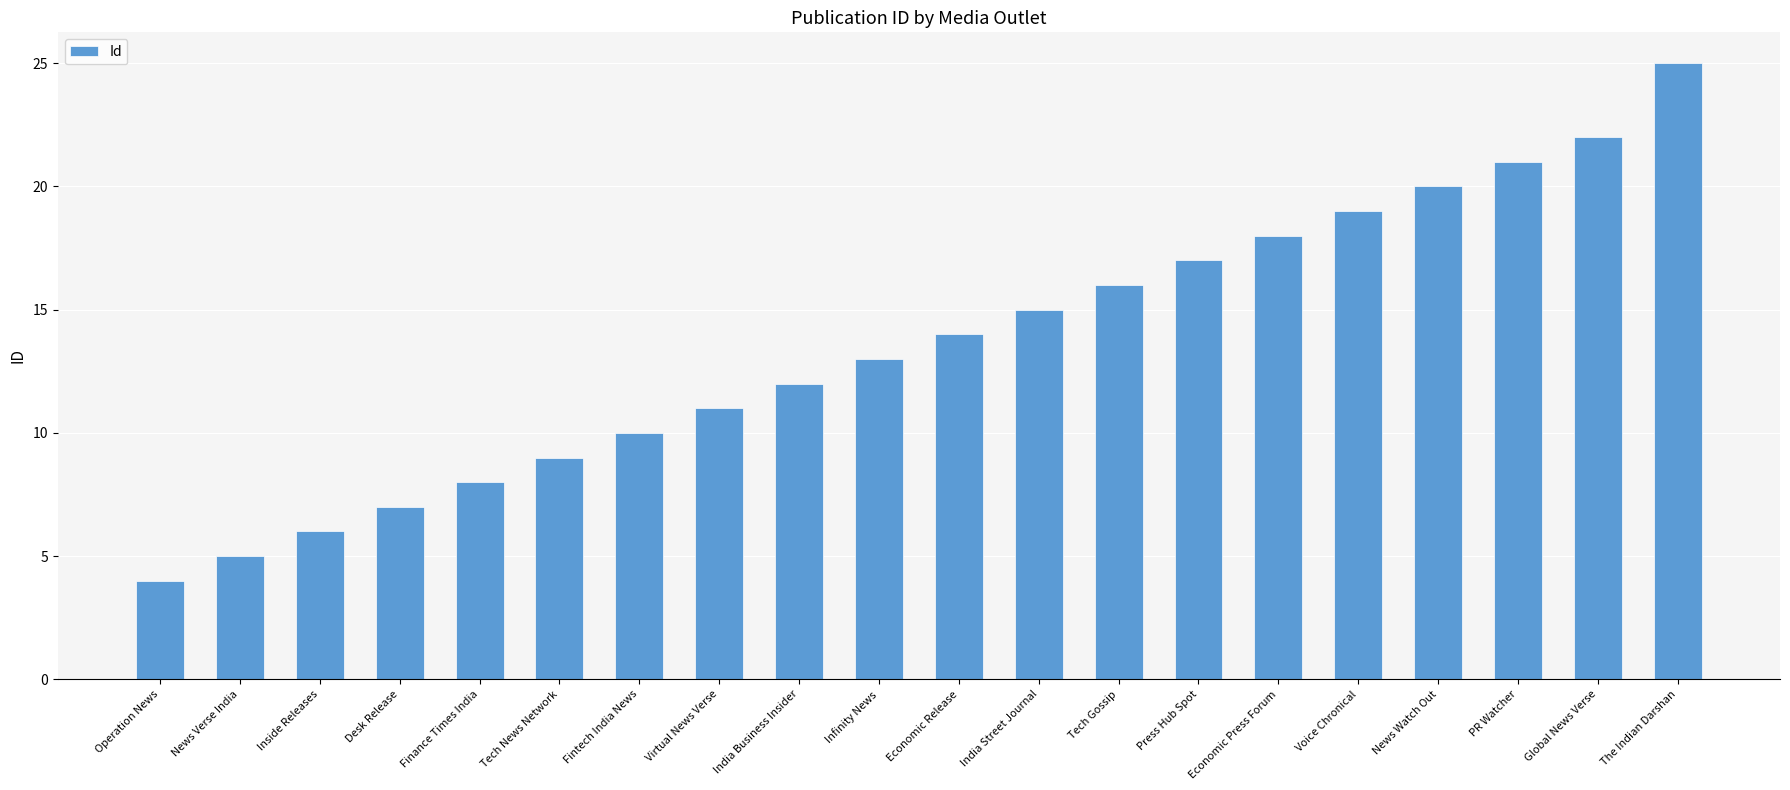

What value does the data have at Press Hub Spot?

17